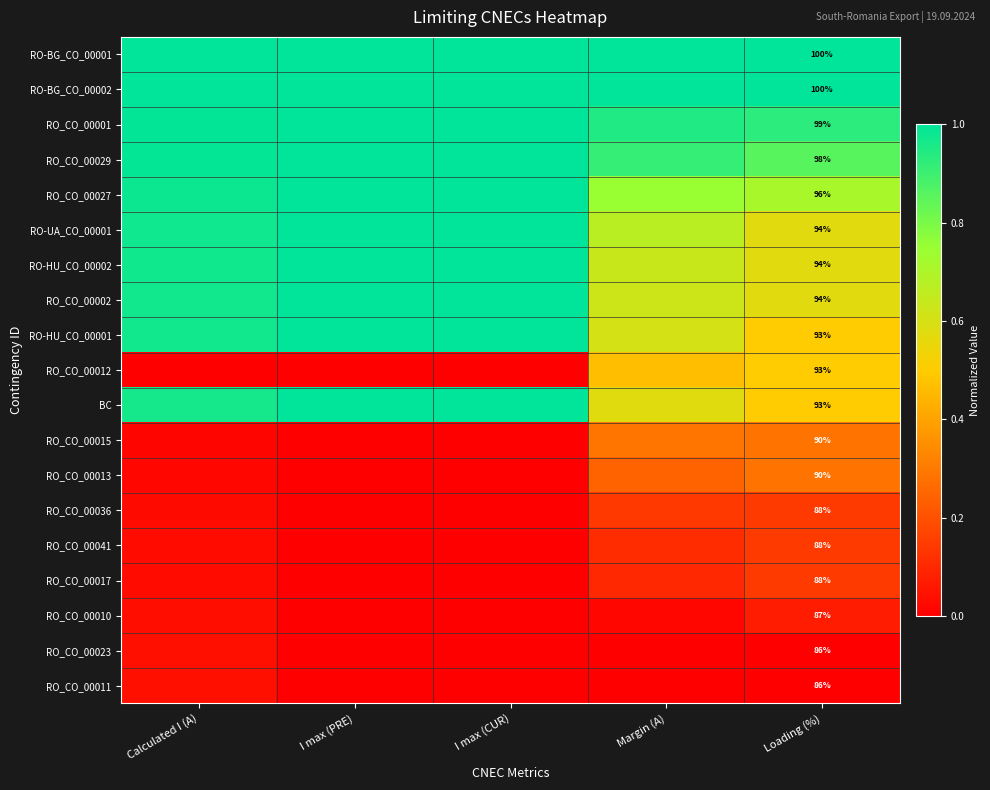

At how many categories does at least one series exceed 0?

5